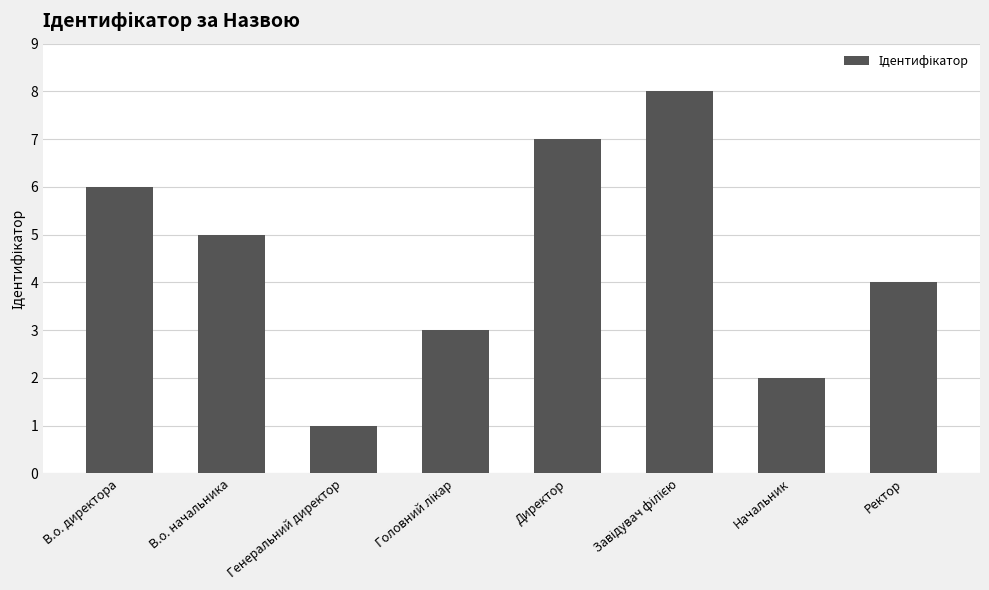

The chart shows a value of 3 at Начальник. True or false?

False